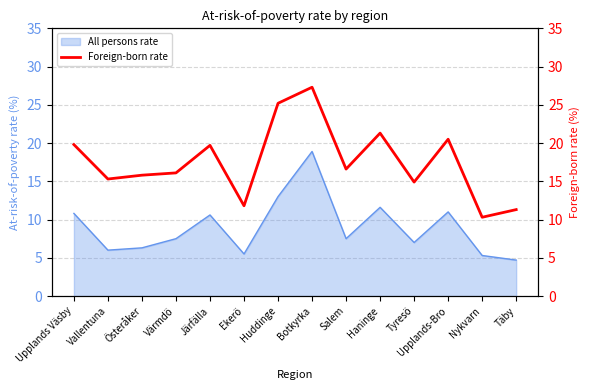

True or false: All persons rate has a value of 2.7 at Nykvarn.

False